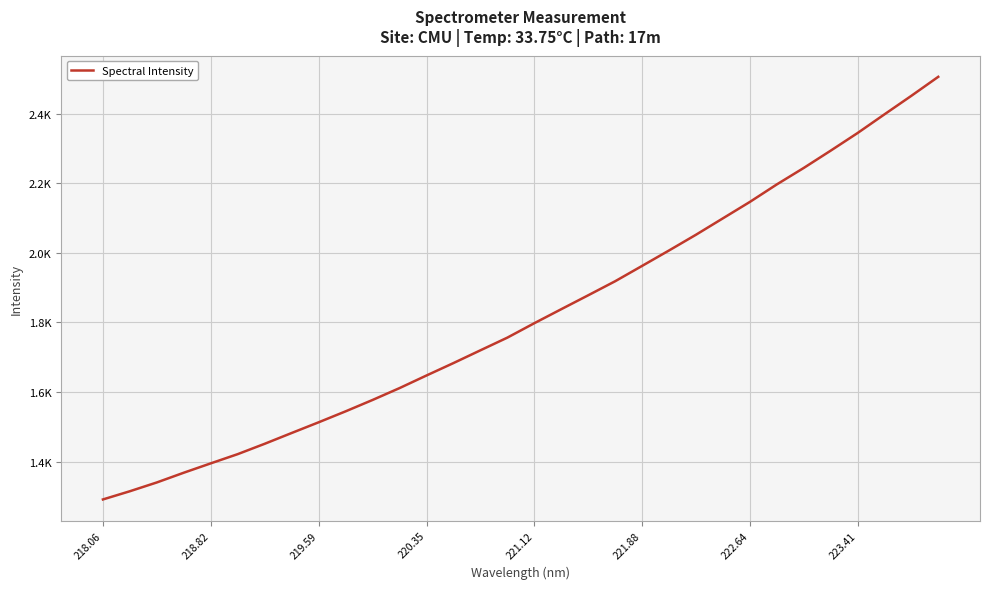

Is this an area chart (filled region under the line)?

No